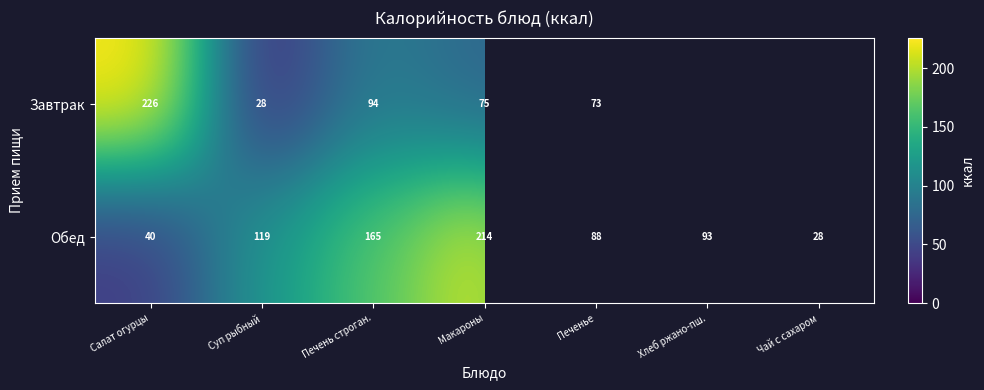

At Салат огурцы, list the series in order from largest to smallest.

Завтрак, Обед